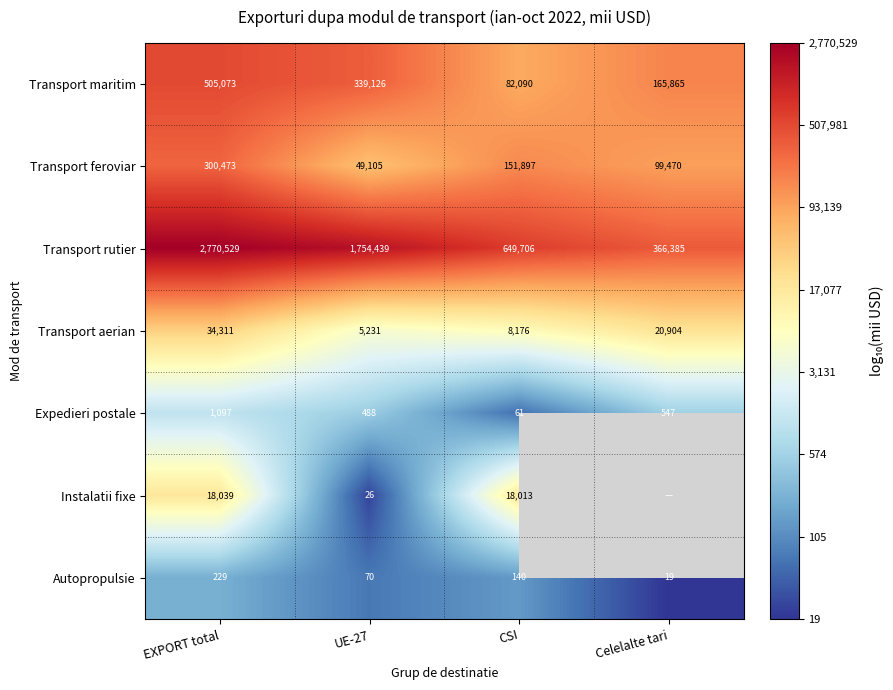

What is the difference between the highest and lowest values at UE-27?

1754413.0